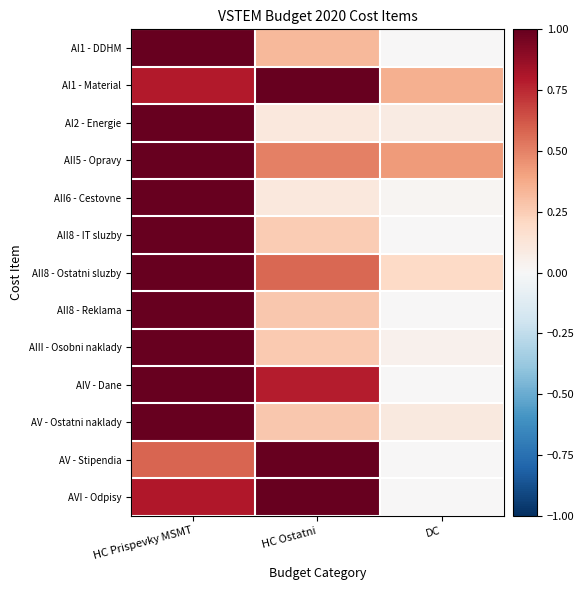

What is the difference between the highest and lowest values at DC?

0.4